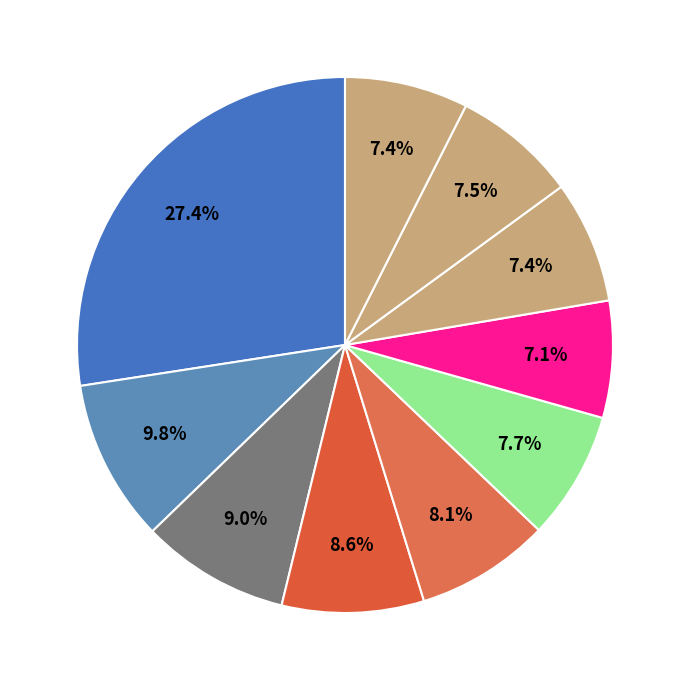

Count the number of slices in the pie.

10